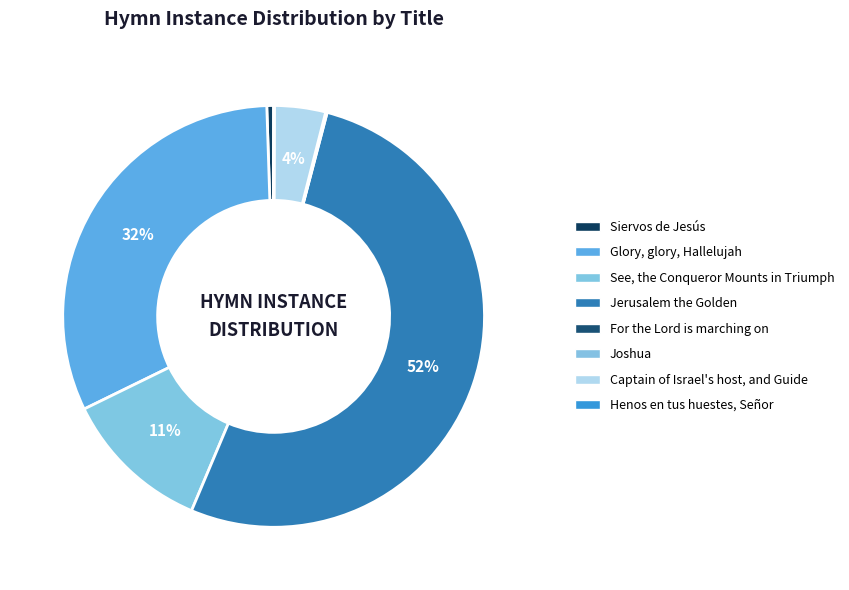

What percentage is the Captain of Israel's host, and Guide slice, to the nearest percent?

4%